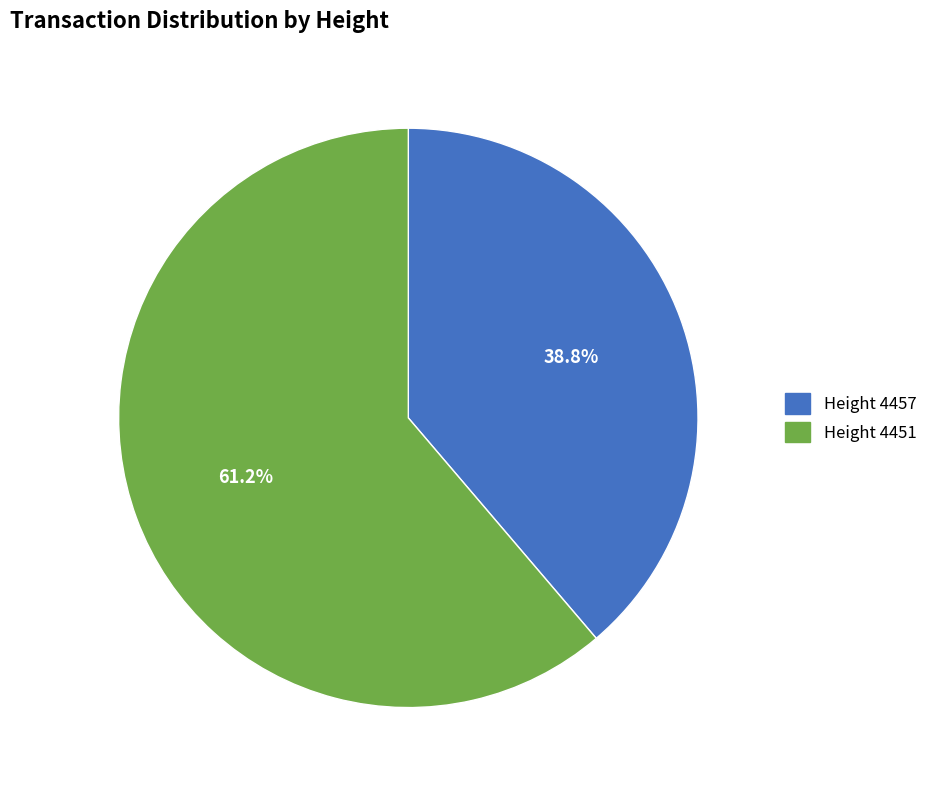

What is the total percentage of Height 4457 and Height 4451?

100.0%